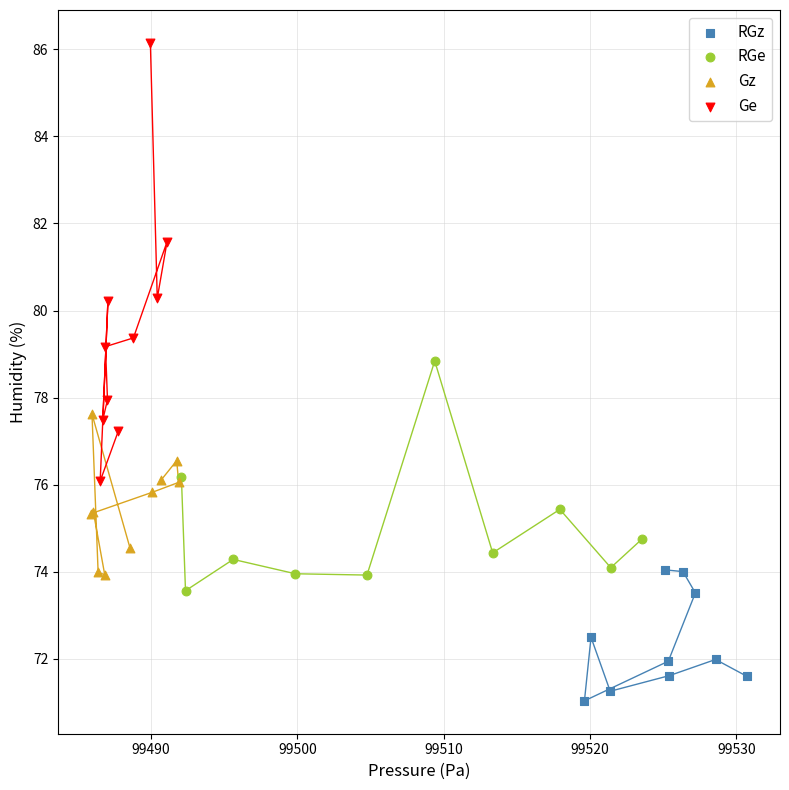

What are all the series names shown in the legend?

RGz, RGe, Gz, Ge